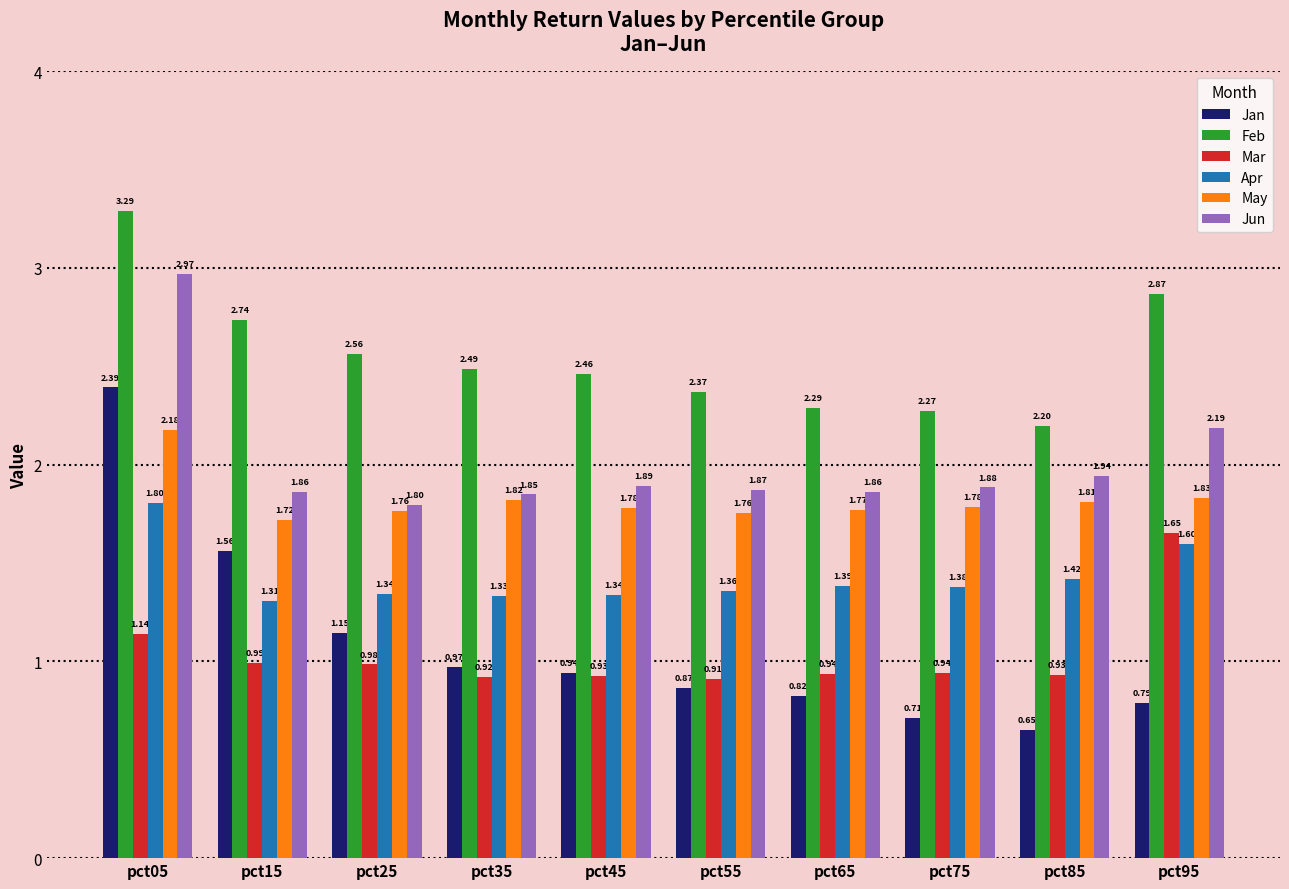

What is the sum of the Mar values at pct05 and pct75?

2.1